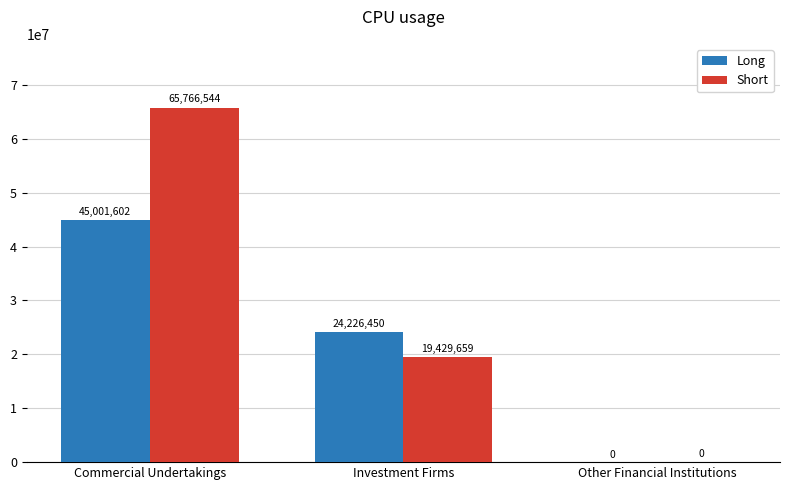

What is the highest value of the Long series?

45001602